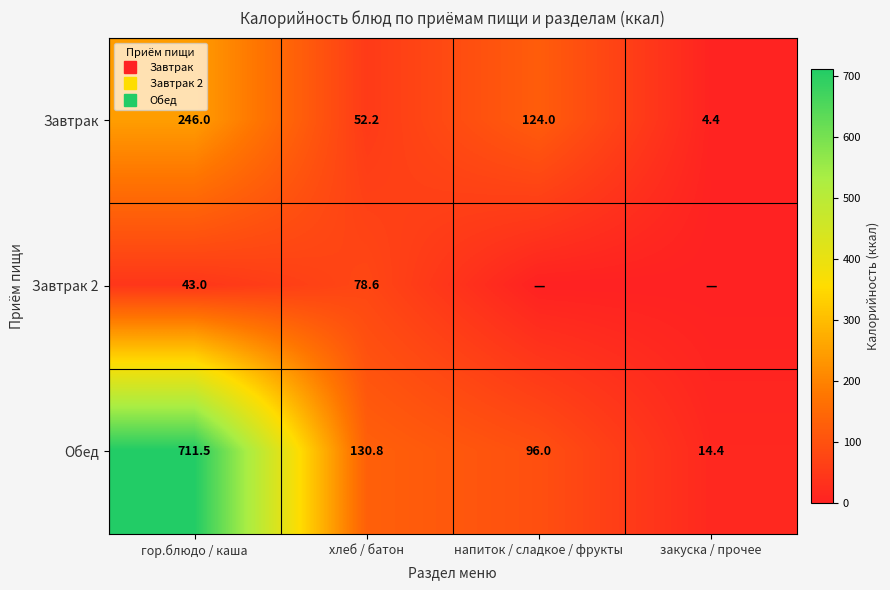

At which category is the sum across all series the highest?

гор.блюдо / каша